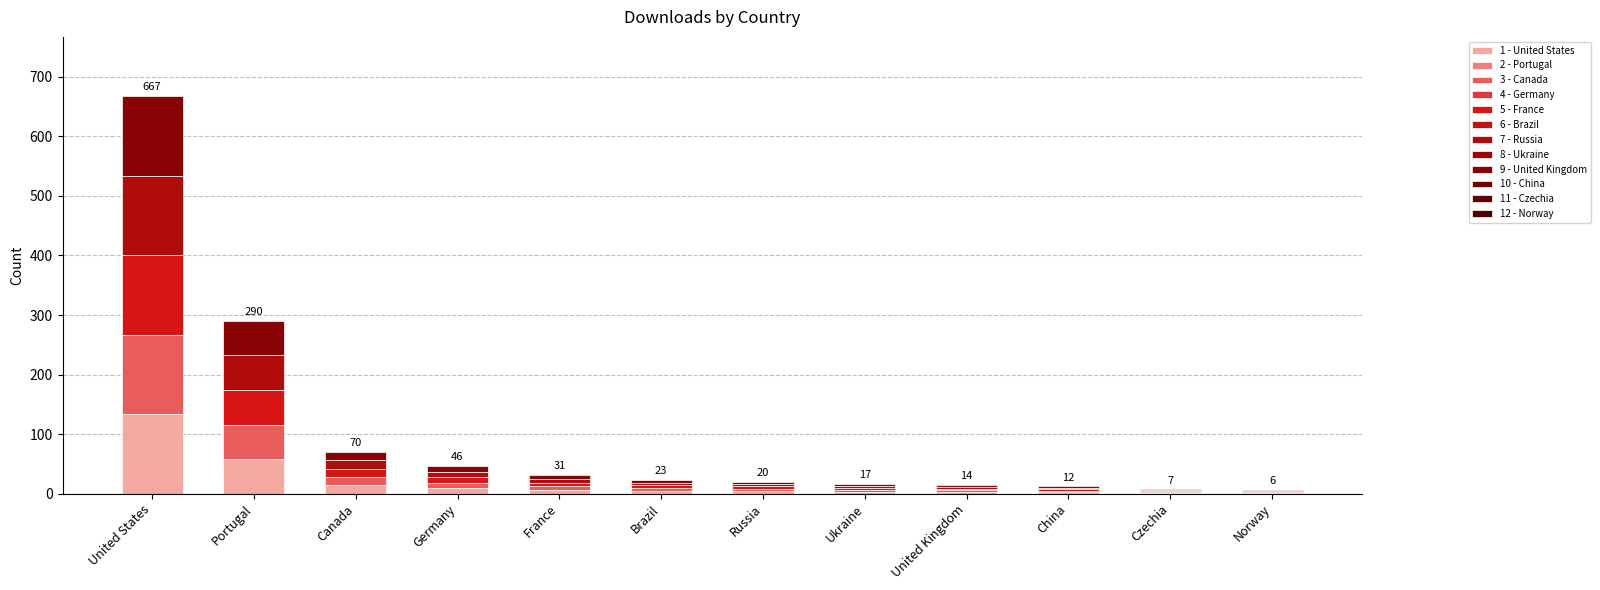

What is the total value across all series at United States?

667.0